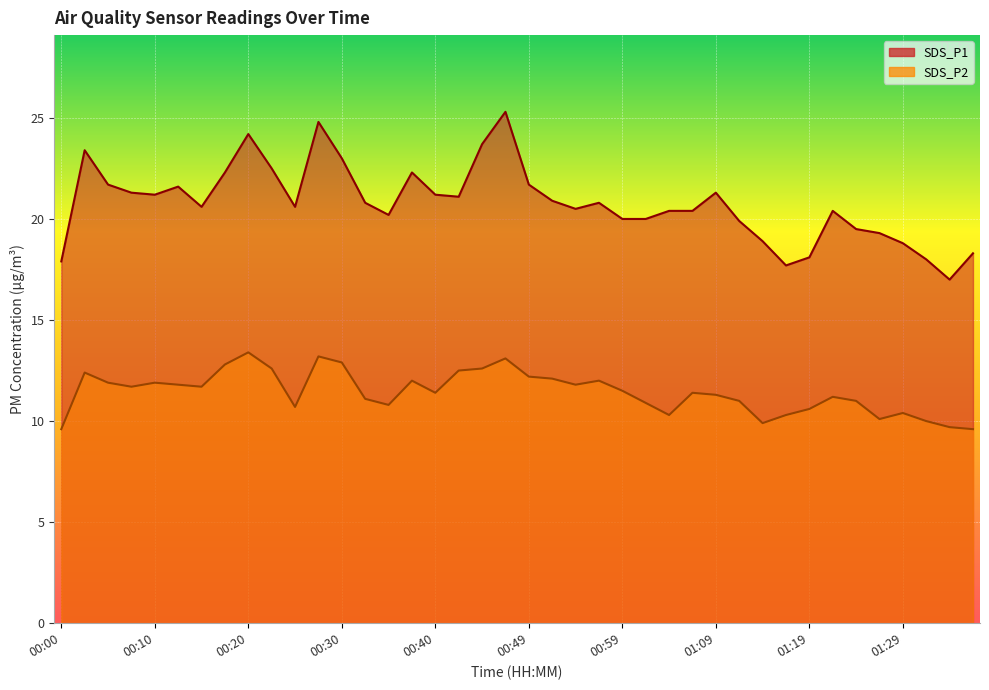

What is the value of the SDS_P2 point at the 13th from the left?

12.9